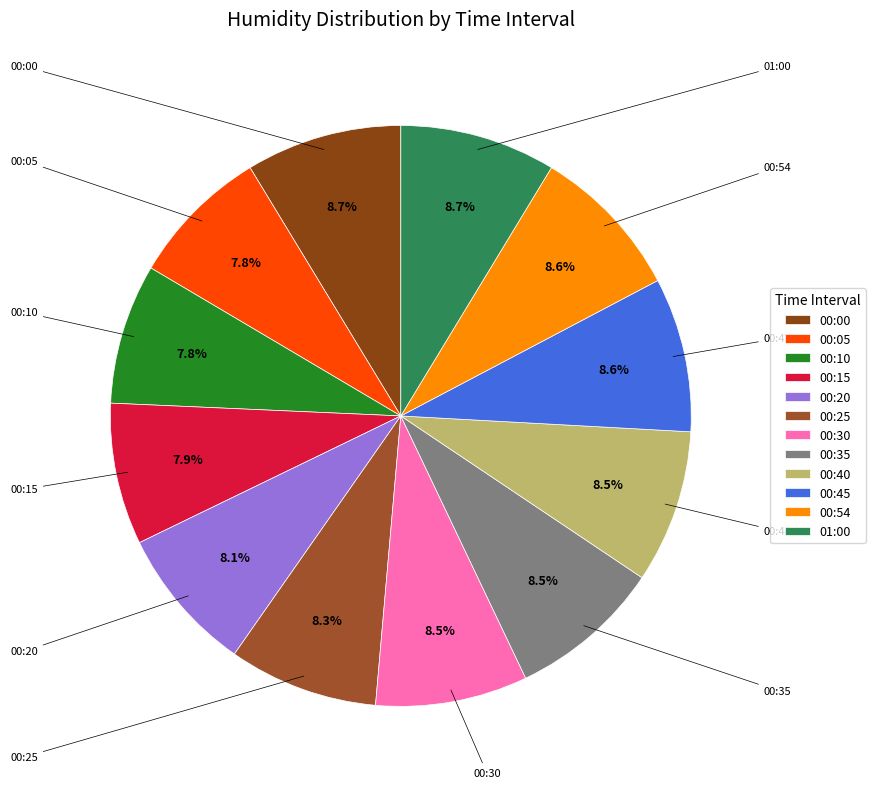

The 00:15 slice represents 8% of the pie. True or false?

True